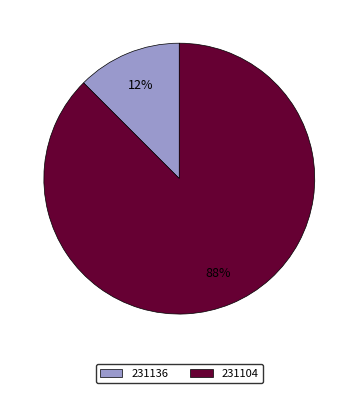

Combined, do 231104 and 231136 account for over 50%?

Yes